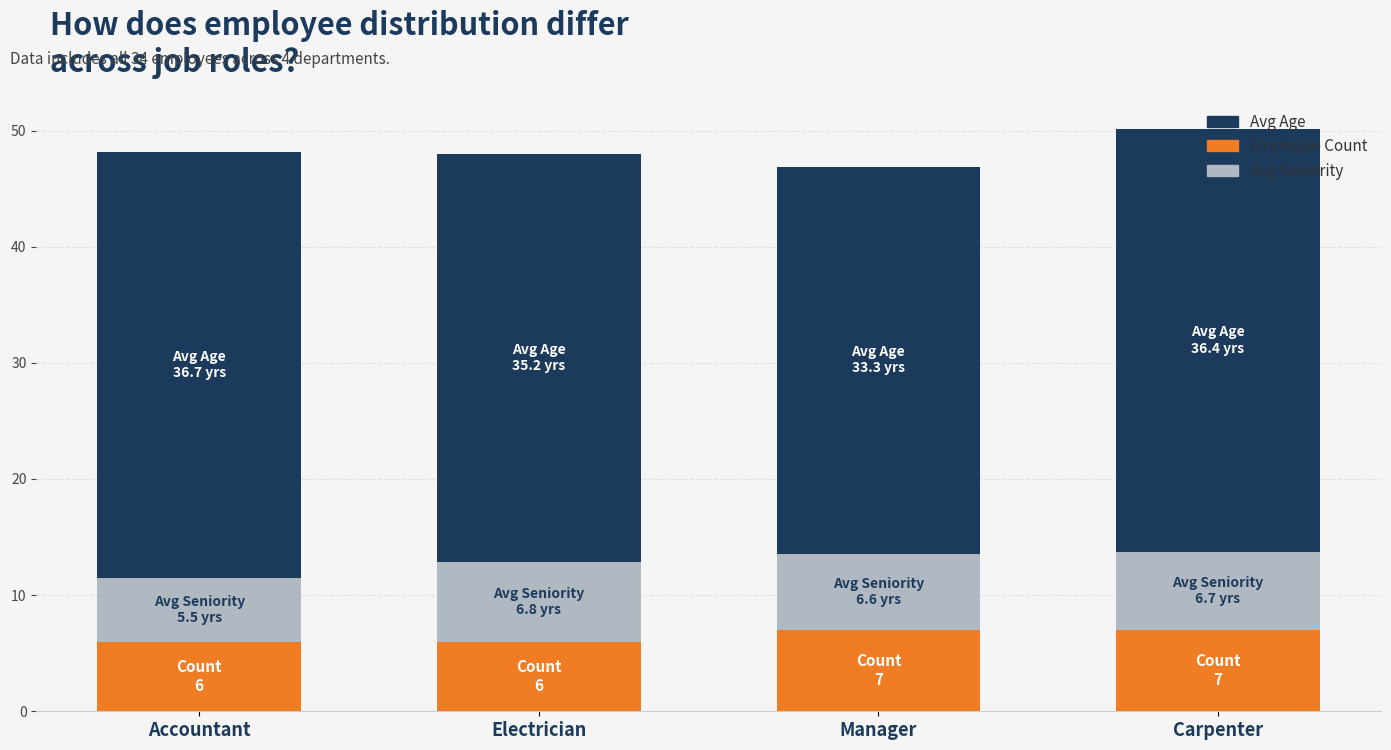

The Employee Count series shows 6.0 at Accountant. True or false?

True